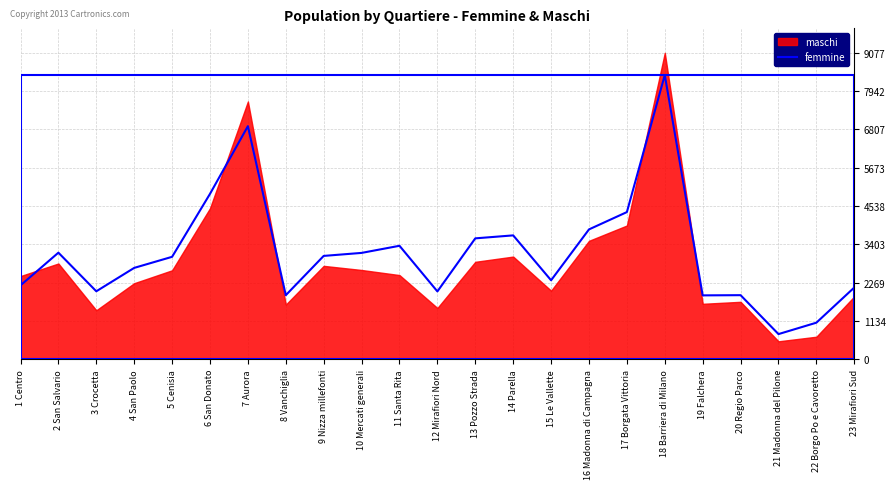

What position from the right is 6 San Donato?

18